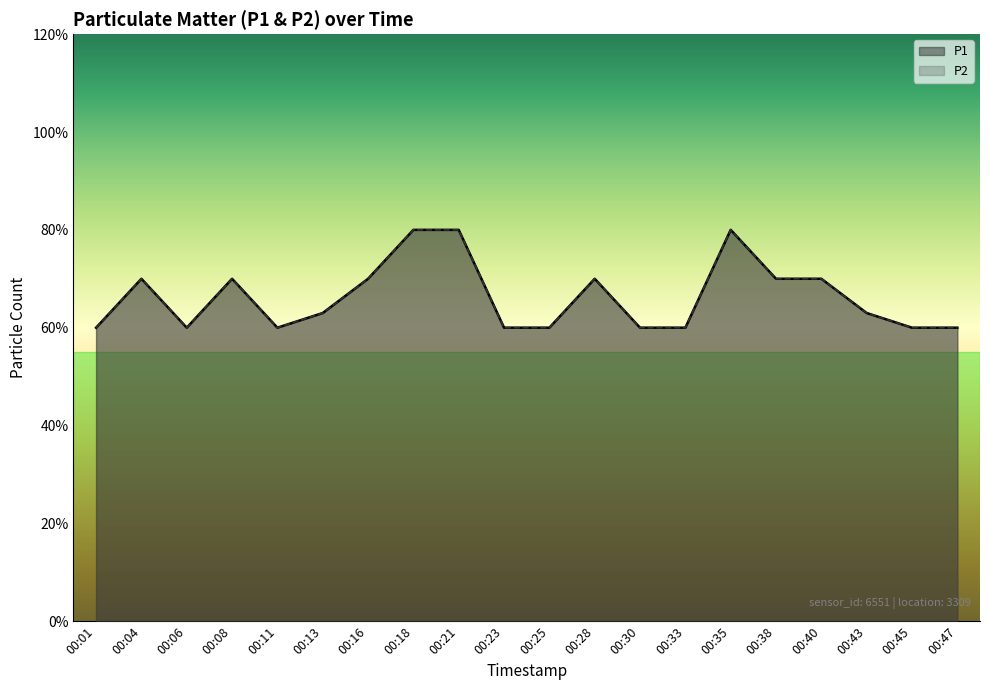

In P1, how many points are higher than both neighbors (excluding endpoints)?

4